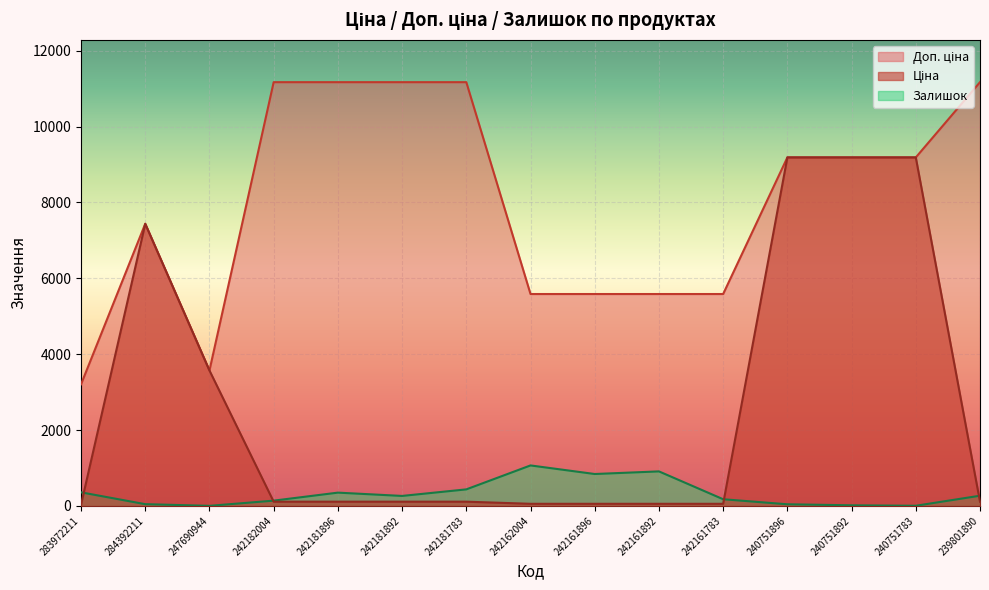

Between 242161896 and 239801890, which series saw the biggest shift?

Доп. ціна